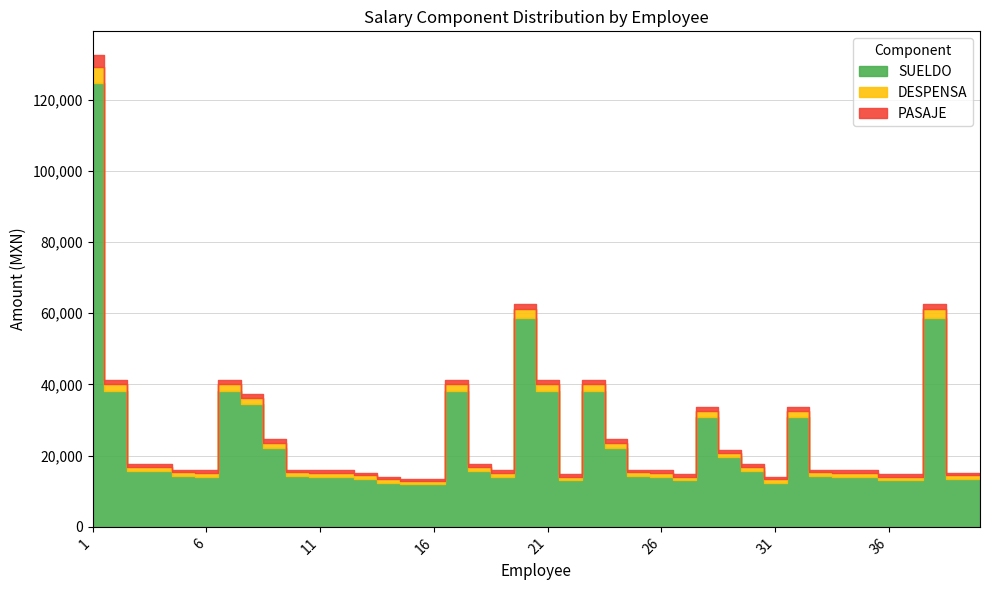

What is the sum of all DESPENSA values?

55126